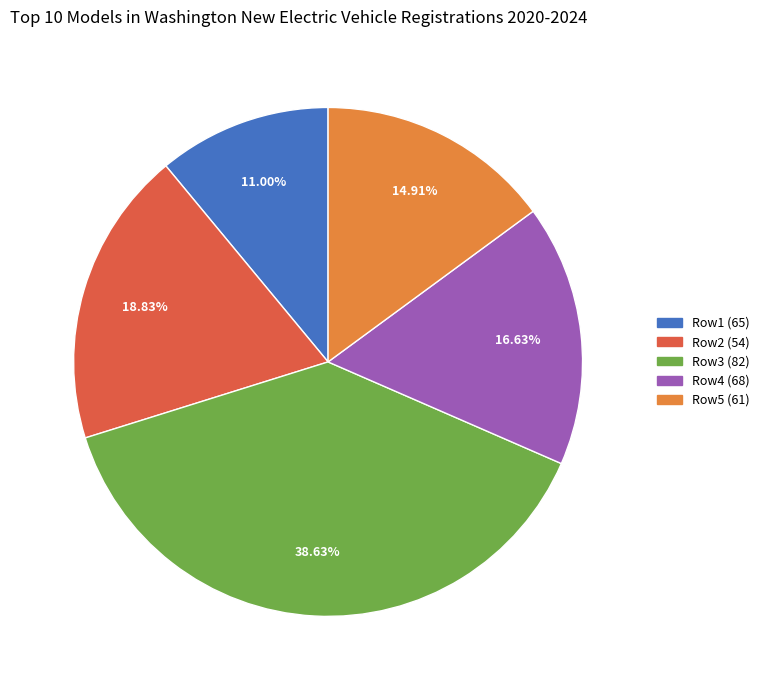

Is there a majority slice in this chart?

No